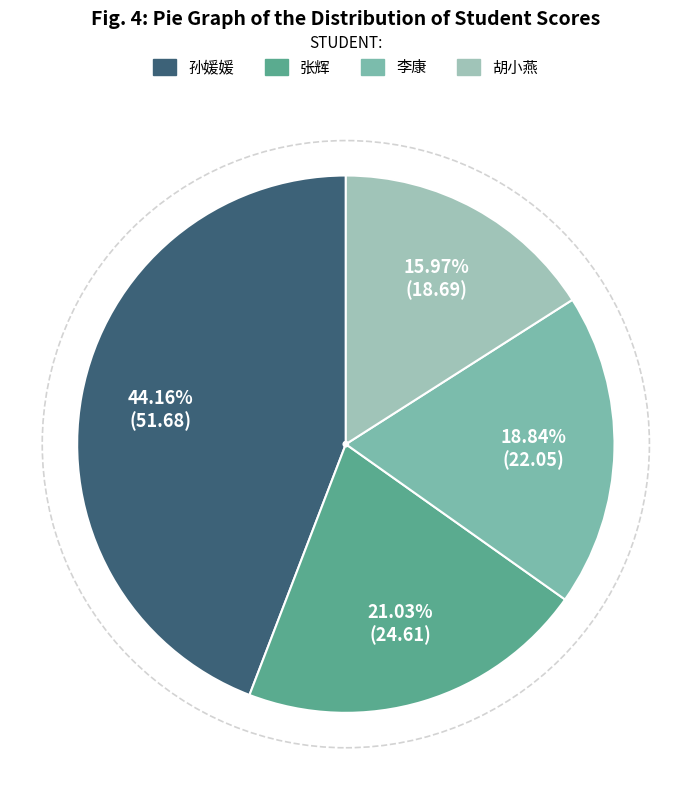

Count the number of slices in the pie.

4